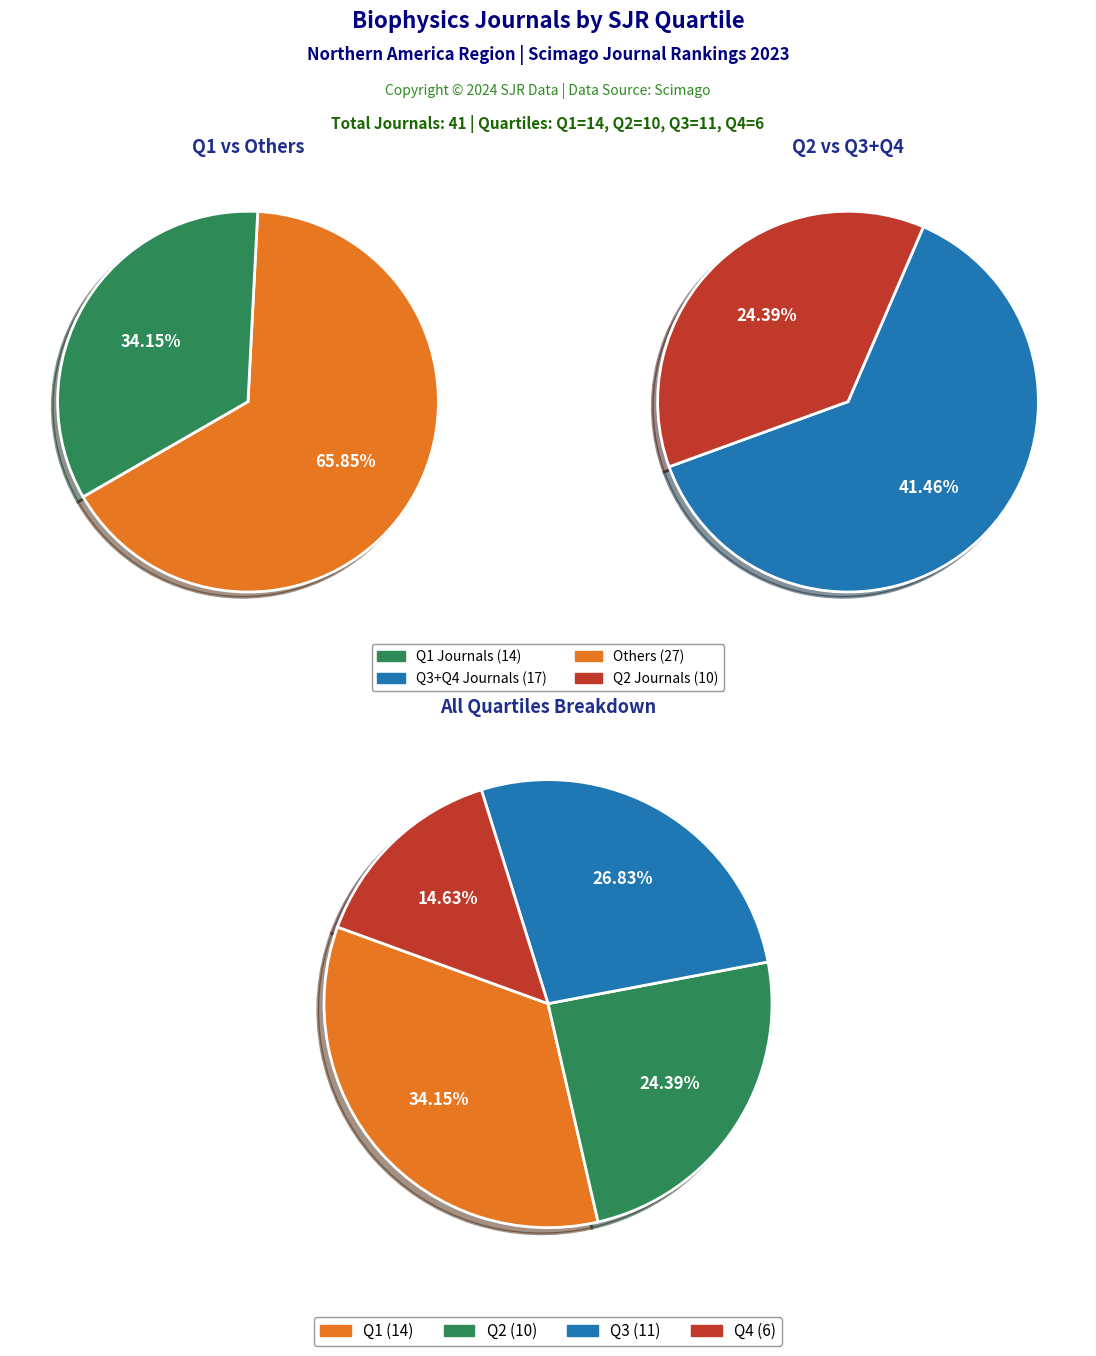

Which slice is the largest?

Q1